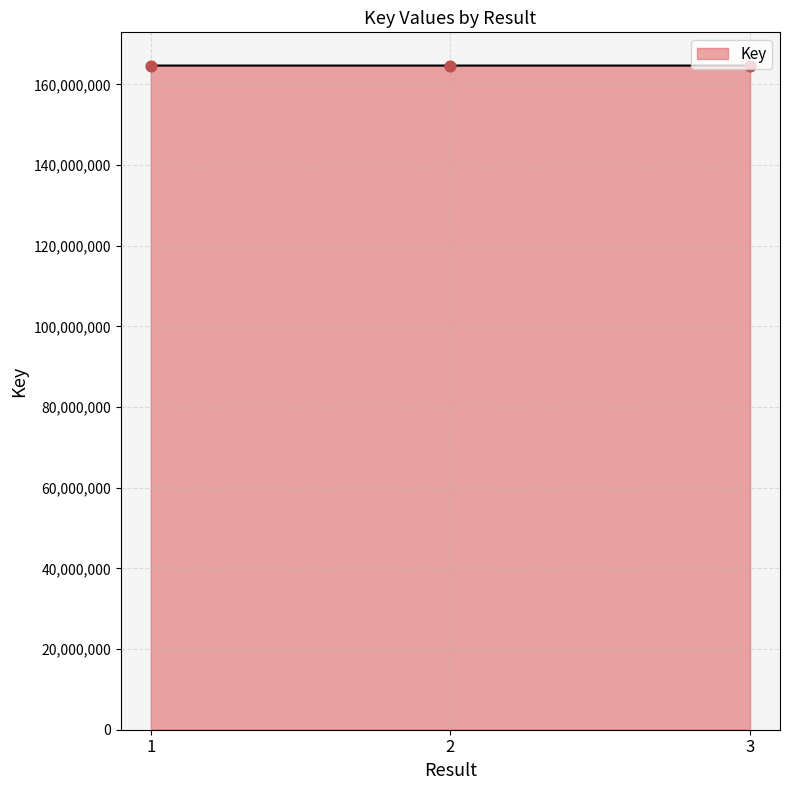

What is the ratio of the value at 3 to the value at 2?

1.0